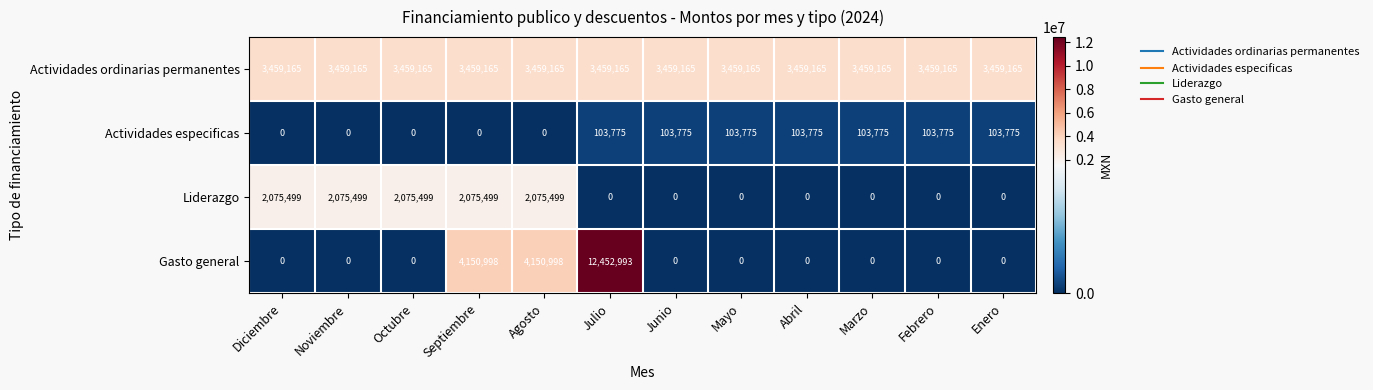

List the series in order of their overall mean, highest first.

Actividades ordinarias permanentes, Gasto general, Liderazgo, Actividades especificas